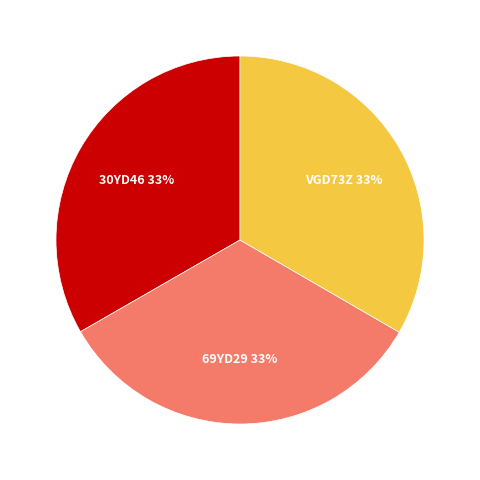

Approximately how many times larger is the value at 69YD29 compared to VGD73Z?

1.0